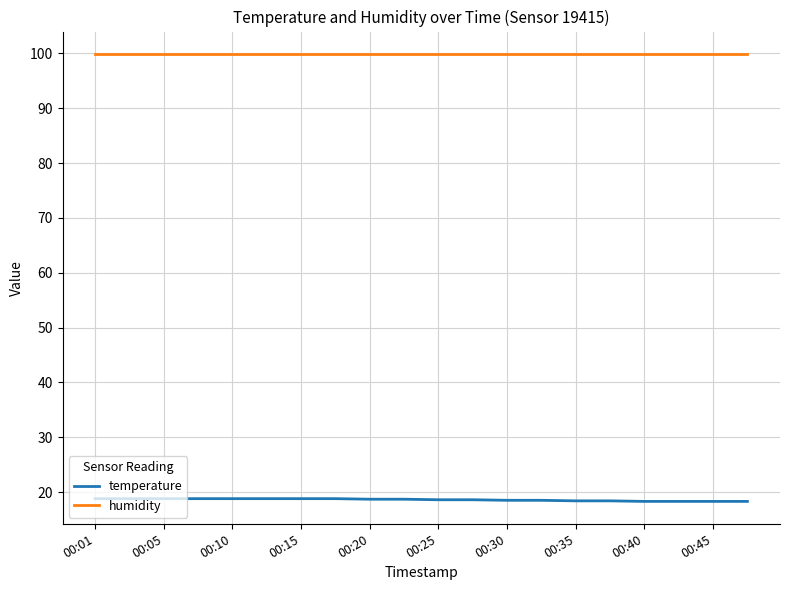

List the series in order of their peak value, lowest first.

temperature, humidity